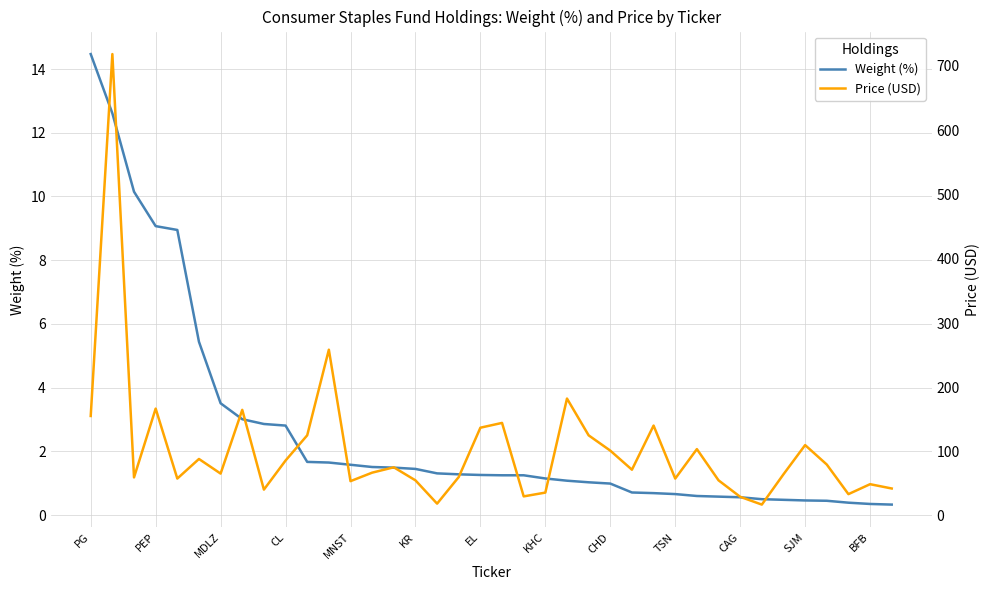

What is the highest value of the Weight (%) series?

14.5